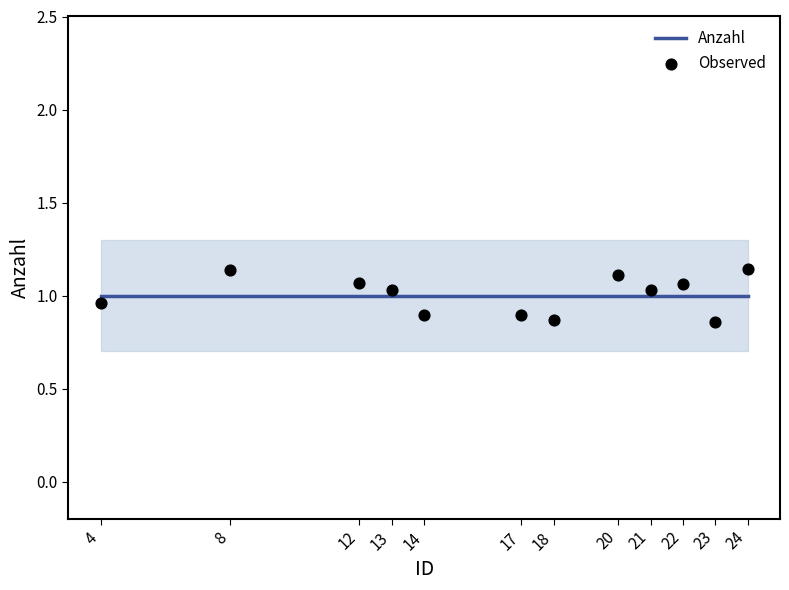

Is the value of Observed at 4 greater than the value of Anzahl at 17?

No